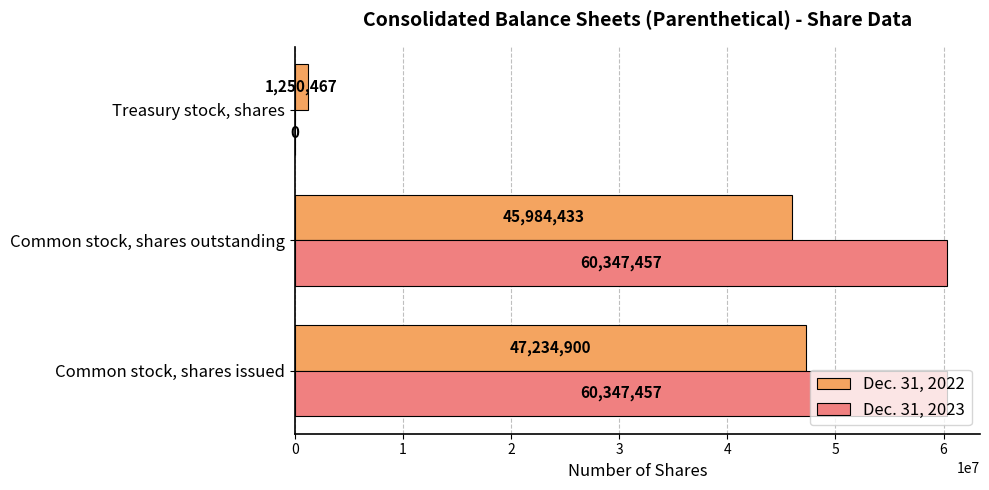

What is the highest value of the Dec. 31, 2023 series?

60347457